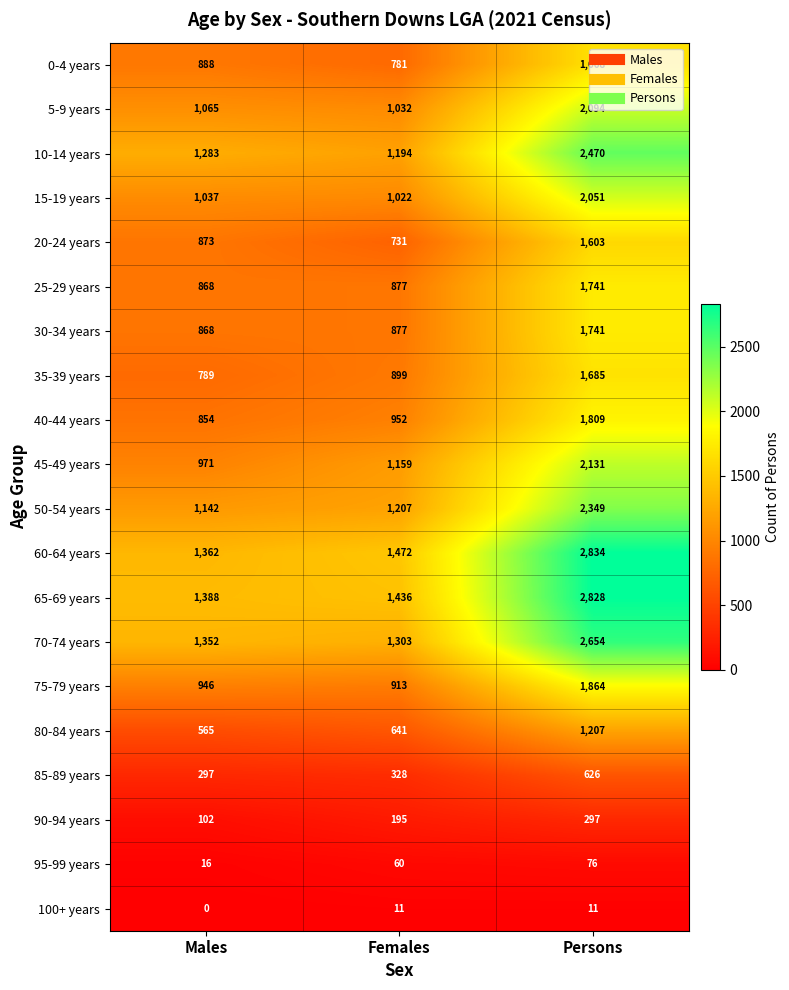

List the labels in order of 40-44 years value, largest first.

Persons, Females, Males